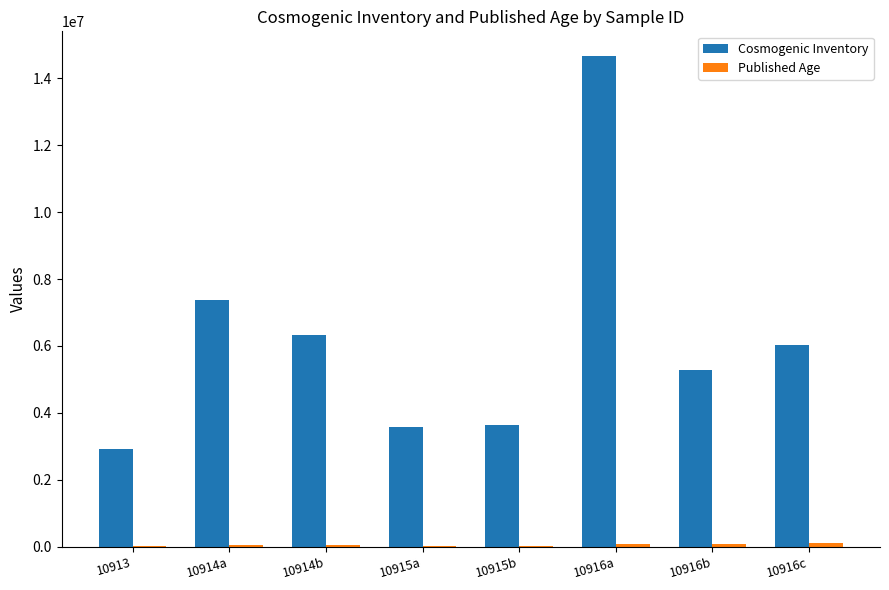

How many data points does each series have?

8